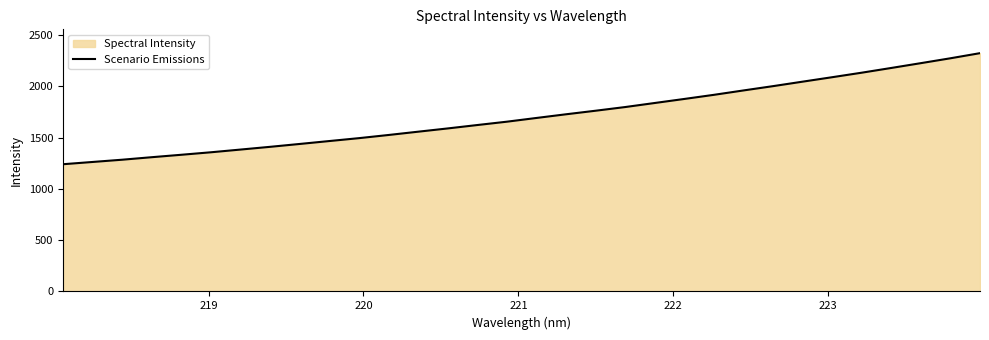

True or false: there are more than 1 points higher than both neighbors.

False